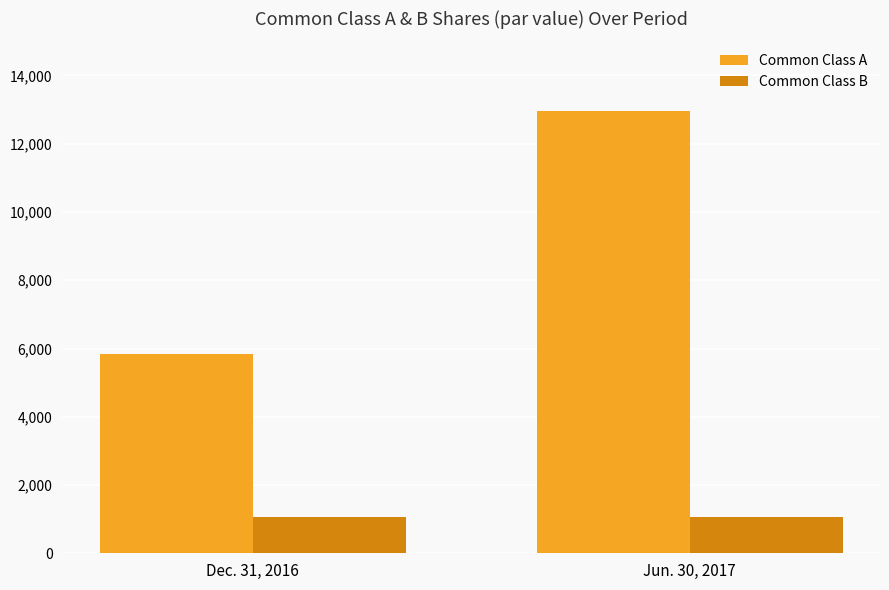

What is the total value across all series at Dec. 31, 2016?

6897